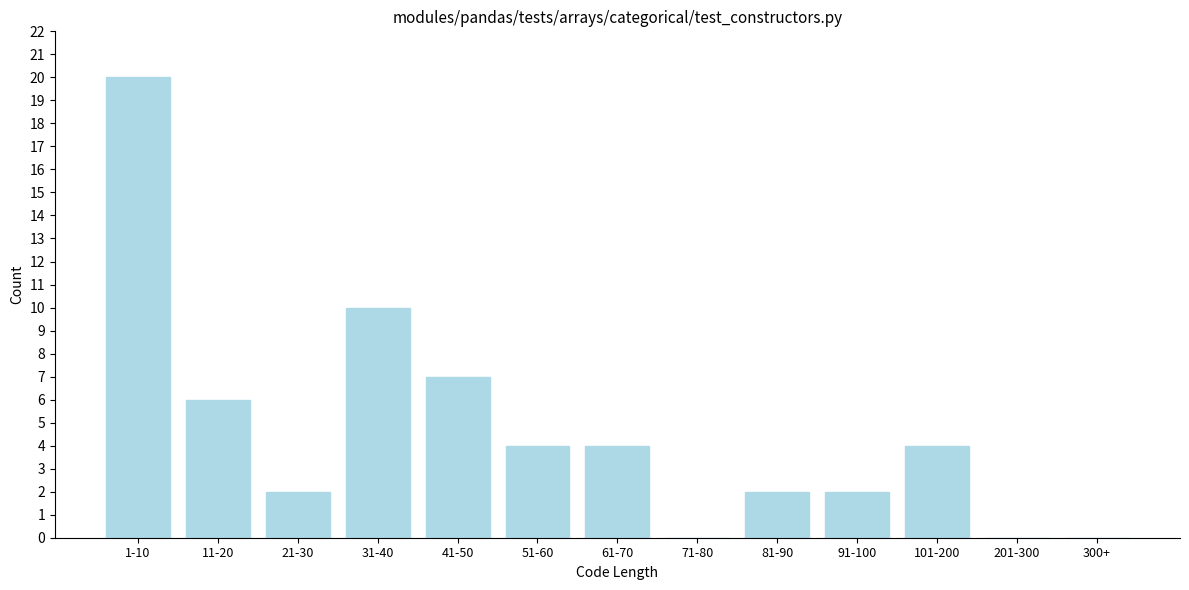

Reading left to right, list all the values displayed in this chart.

1-10=20	11-20=6	21-30=2	31-40=10	41-50=7	51-60=4	61-70=4	71-80=0	81-90=2	91-100=2	101-200=4	201-300=0	300+=0